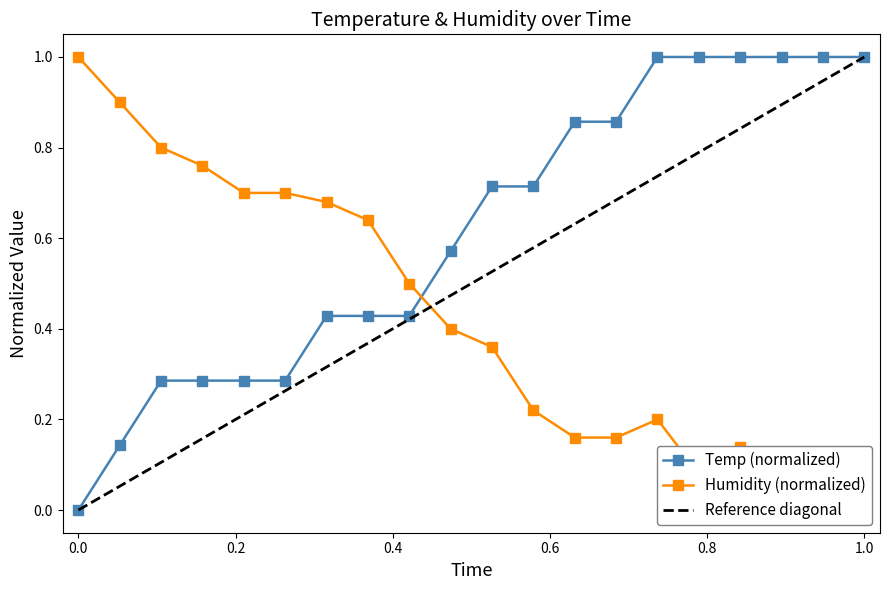

Is it true that Temp (normalized) equals 0.0 at 0.0?

True